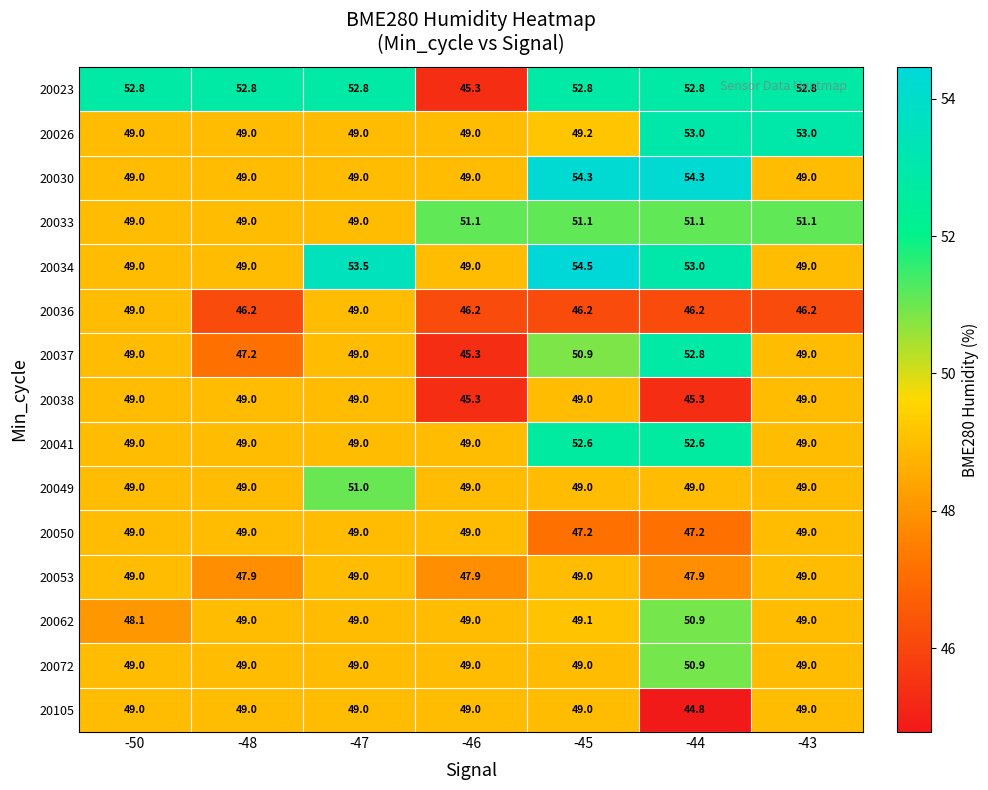

How many data points does each series have?

7